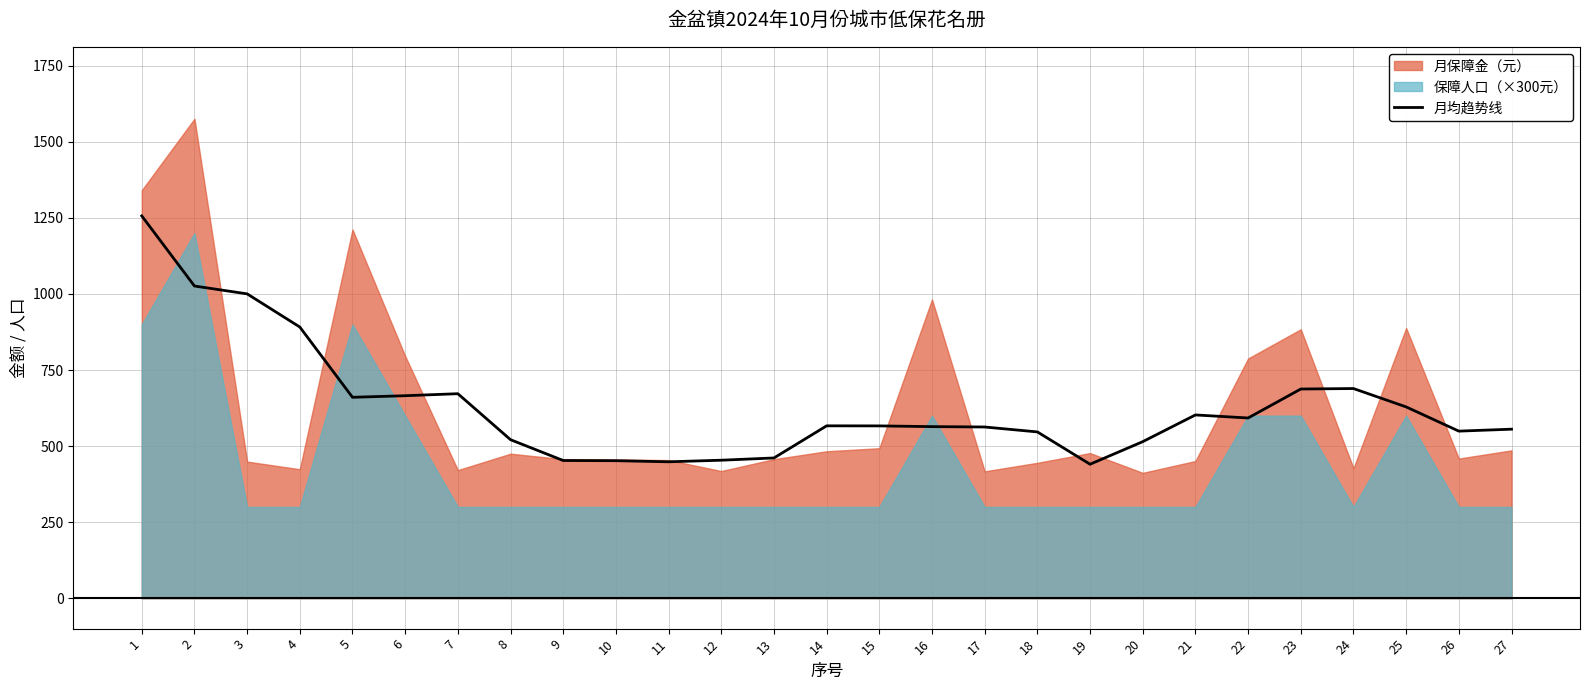

The value of 月均趋势线 at 5 is 660.4. True or false?

True